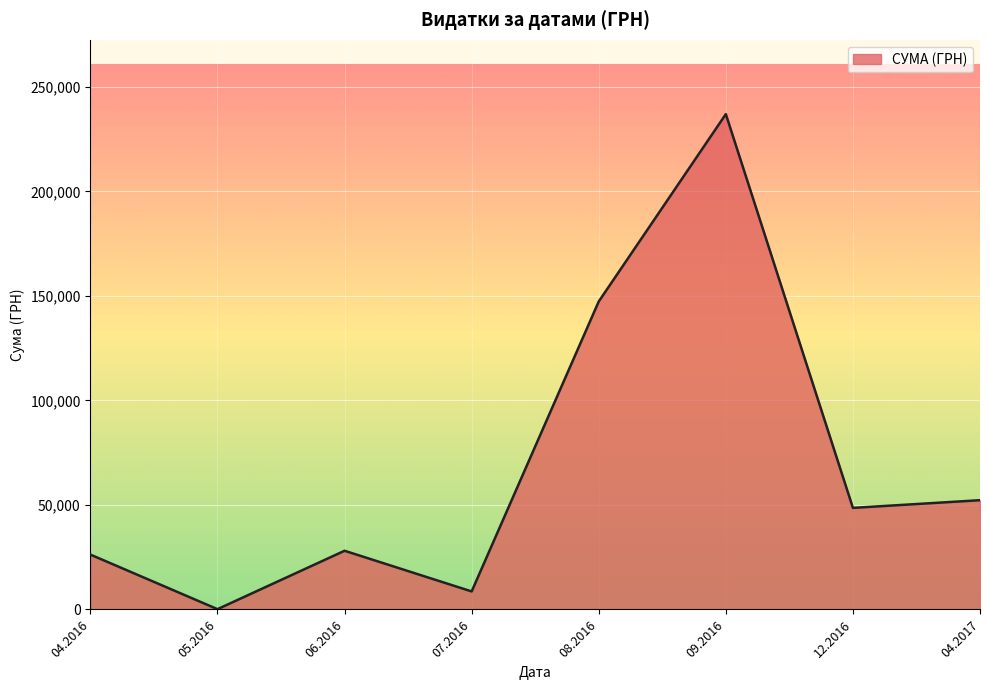

Between 12.2016 and 07.2016, which is larger?

12.2016